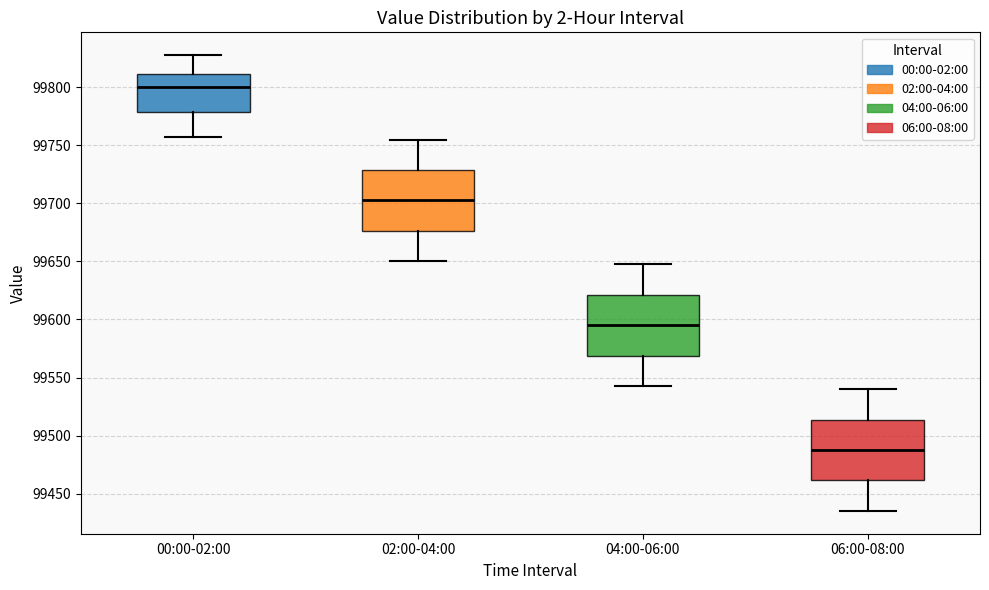

Reading left to right, transcribe this box plot: for each box, give where its median line is, the range the box spans, and where its two whiskers end, as read against the y-axis. The values are not printed on the chart, so give them approximately, as read against the axis.

00:00-02:00: median 99800, box 99780 to 99810, whiskers 99755 to 99830
02:00-04:00: median 99705, box 99675 to 99730, whiskers 99650 to 99755
04:00-06:00: median 99595, box 99570 to 99620, whiskers 99545 to 99650
06:00-08:00: median 99490, box 99460 to 99515, whiskers 99435 to 99540